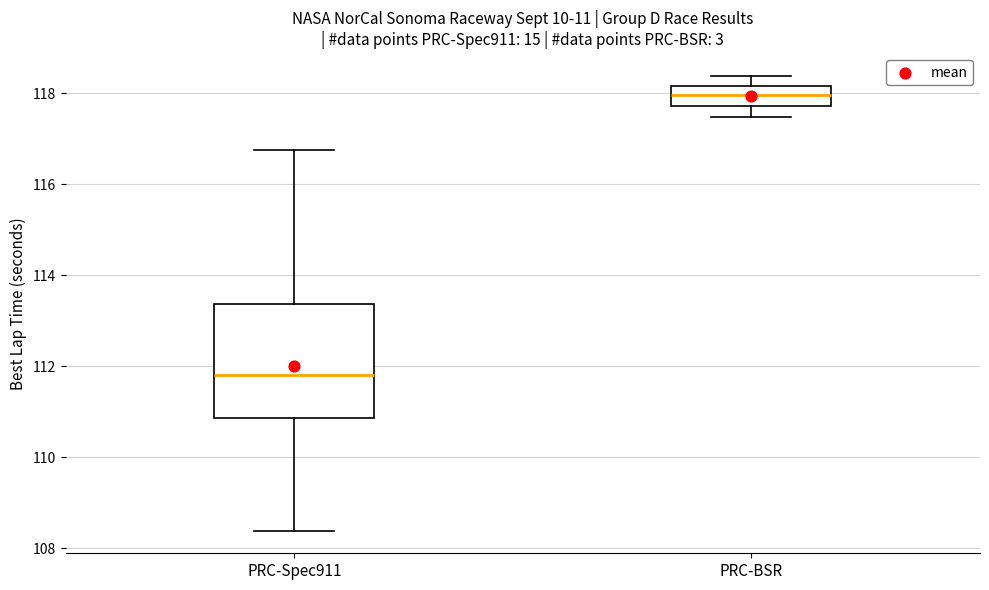

Reading left to right, transcribe this box plot: for each box, give where its median line is, the range the box spans, and where its two whiskers end, as read against the y-axis. The values are not printed on the chart, so give them approximately, as read against the axis.

PRC-Spec911: median 111.8, box 110.8 to 113.4, whiskers 108.4 to 116.8
PRC-BSR: median 118.0, box 117.8 to 118.2, whiskers 117.4 to 118.4